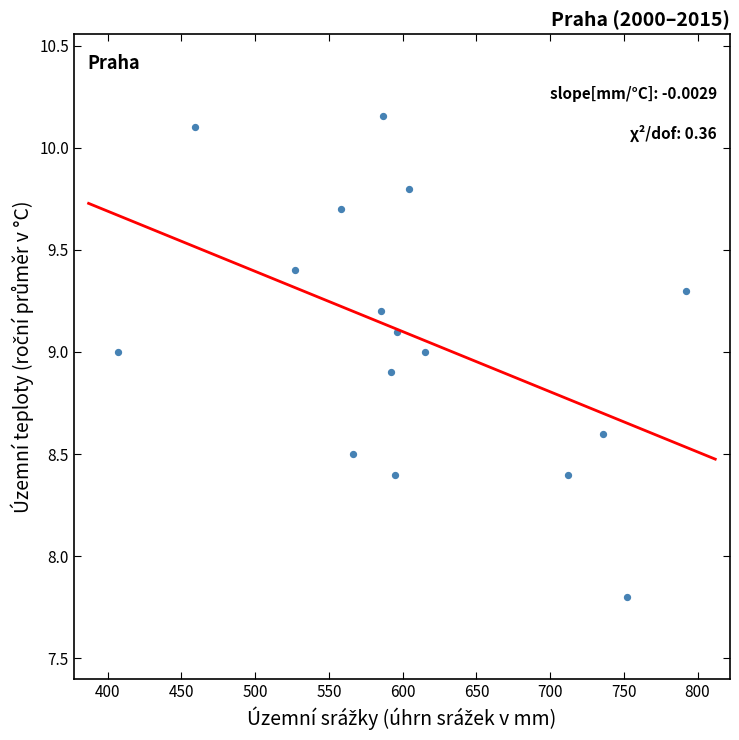

What Y value in the scatter plot is closest to 8?

7.8